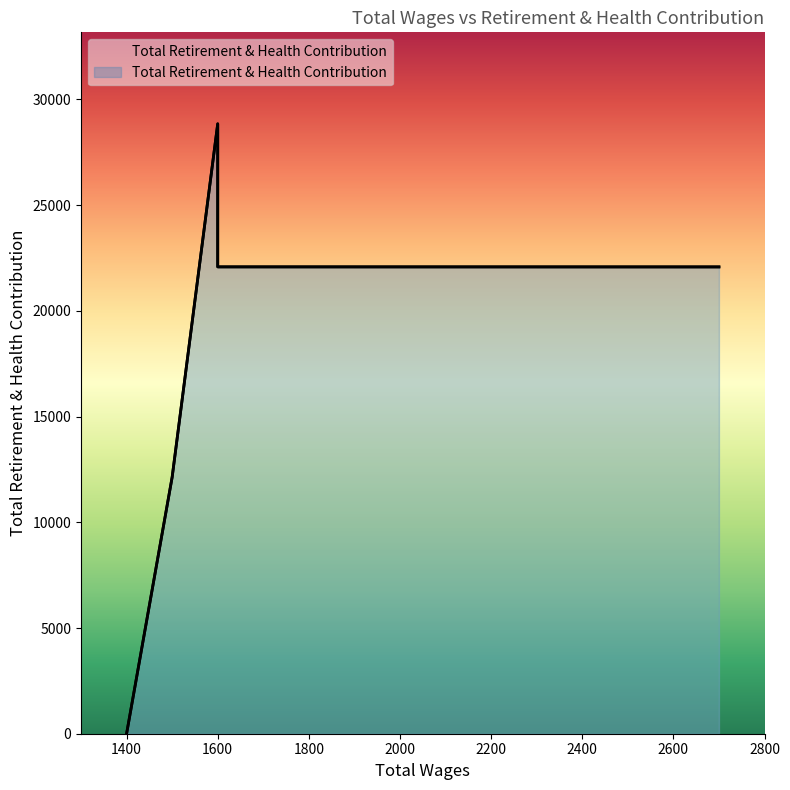

What is the difference between the maximum and minimum values?

28848